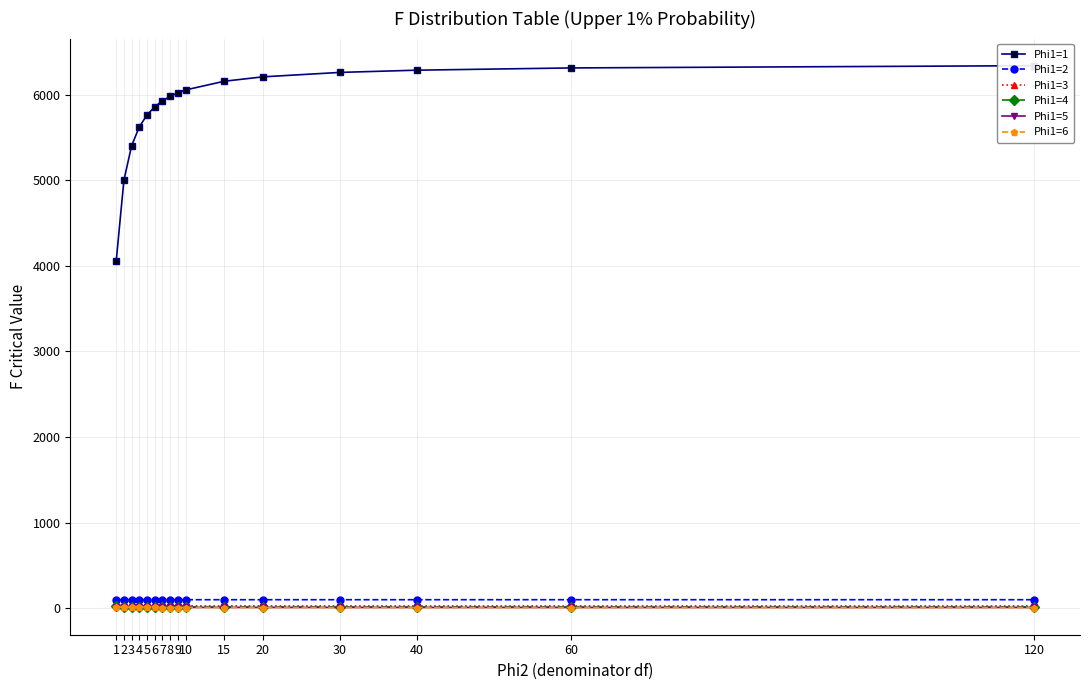

Which series has the largest range (max minus min)?

Phi1=1